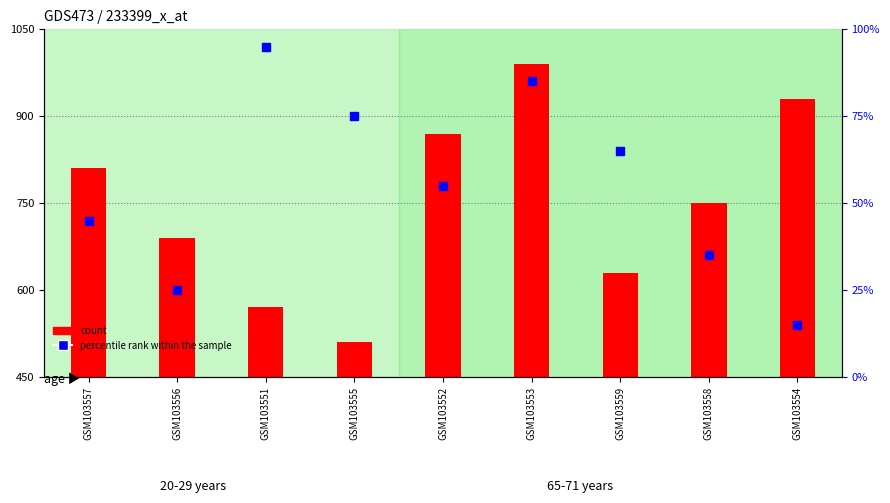

What are all the series names shown in the legend?

count, percentile rank within the sample